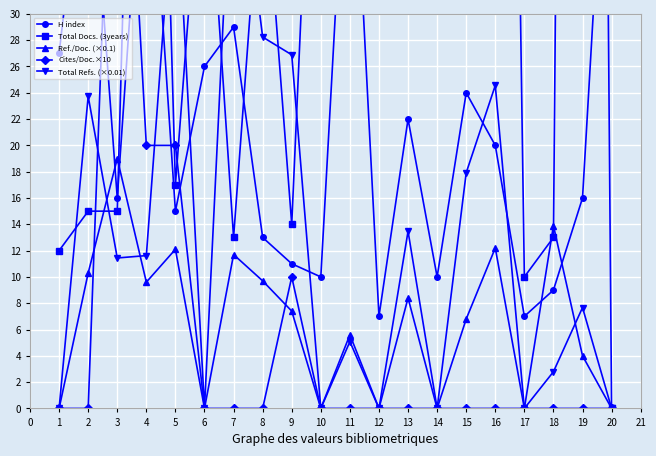

How many times do Ref./Doc. (×0.1) and Total Refs. (×0.01) cross each other?

3